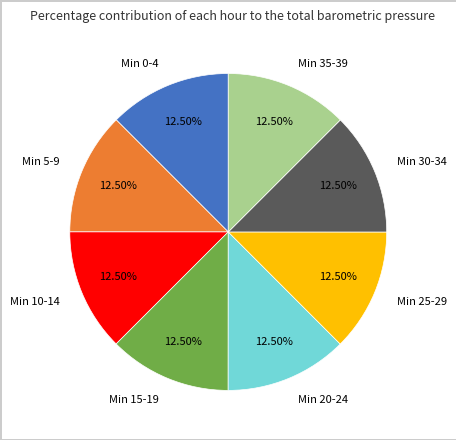

Do Min 10-14 and Min 25-29 together represent more than half of the pie?

No